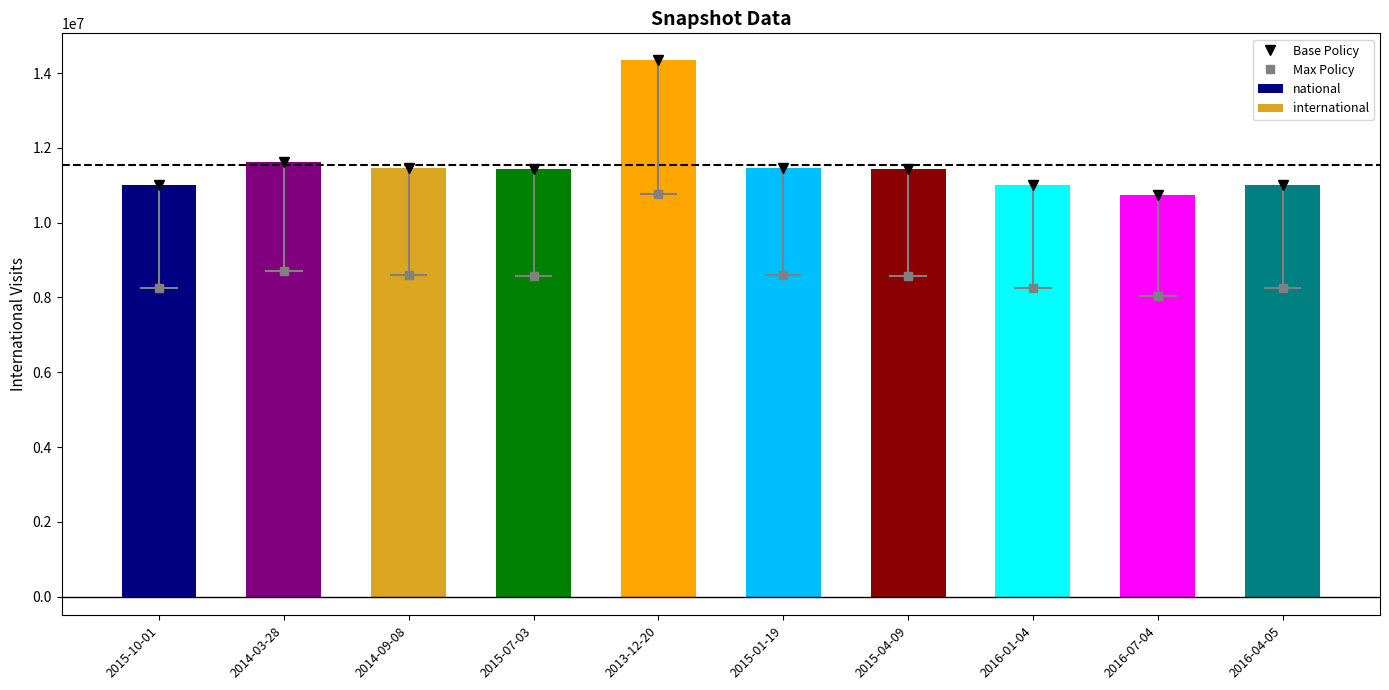

What is the difference between the second highest and second lowest values in the international series?

623901